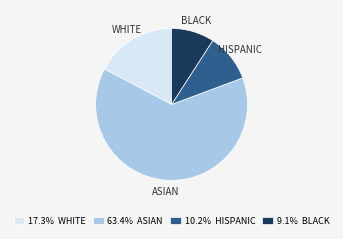

Do 10.2% HISPANIC and 17.3% WHITE together represent more than half of the pie?

No